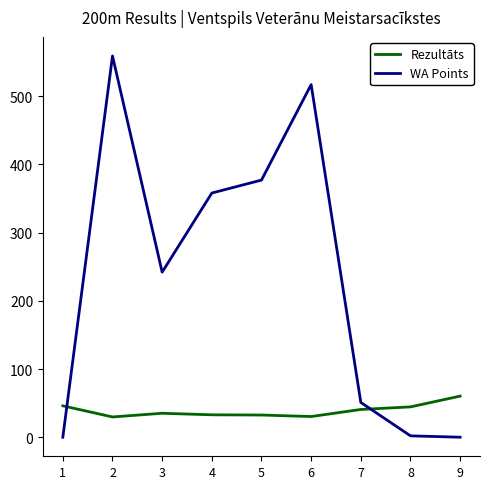

The value of WA Points at 2 is 559.0. True or false?

True